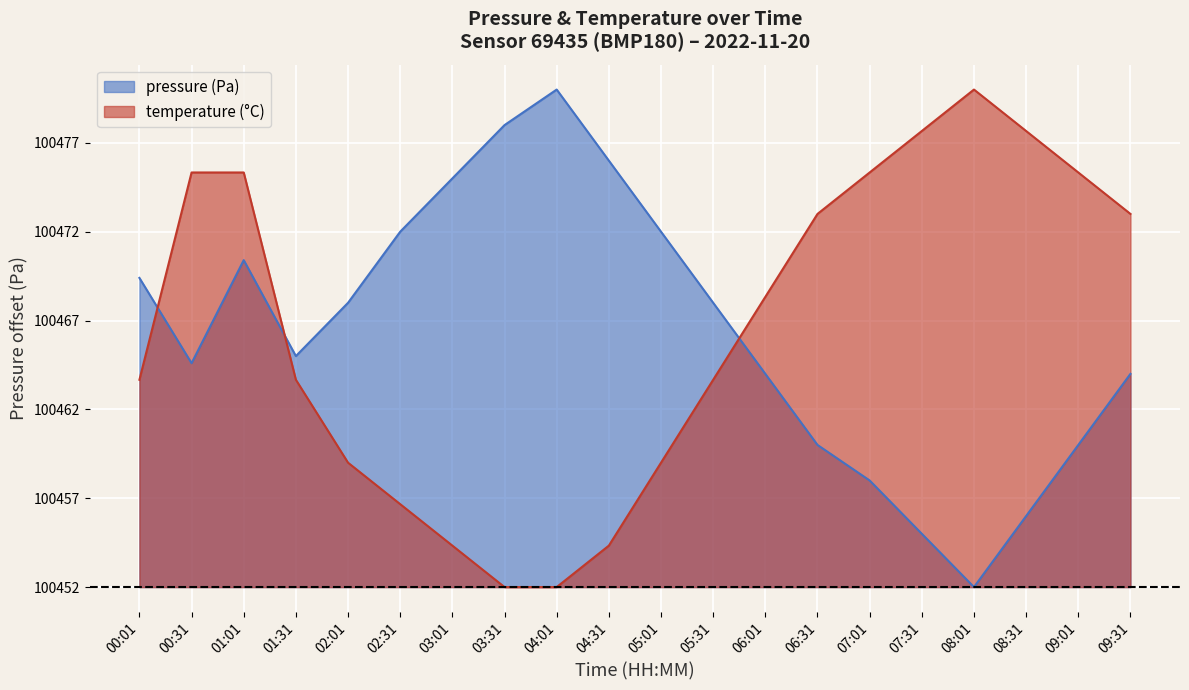

True or false: pressure has more than 0 points higher than both neighbors.

True